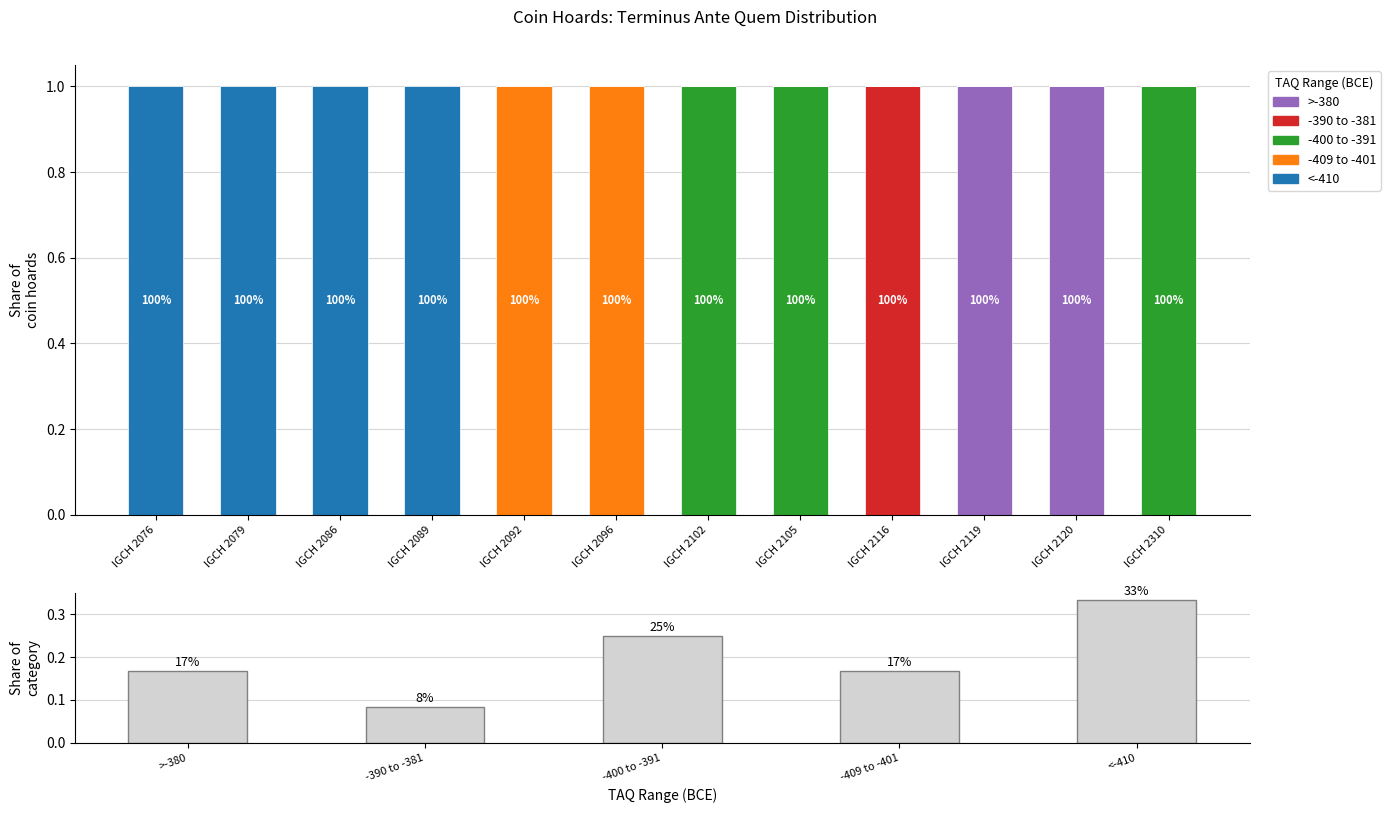

What is the maximum value shown in the chart?

1